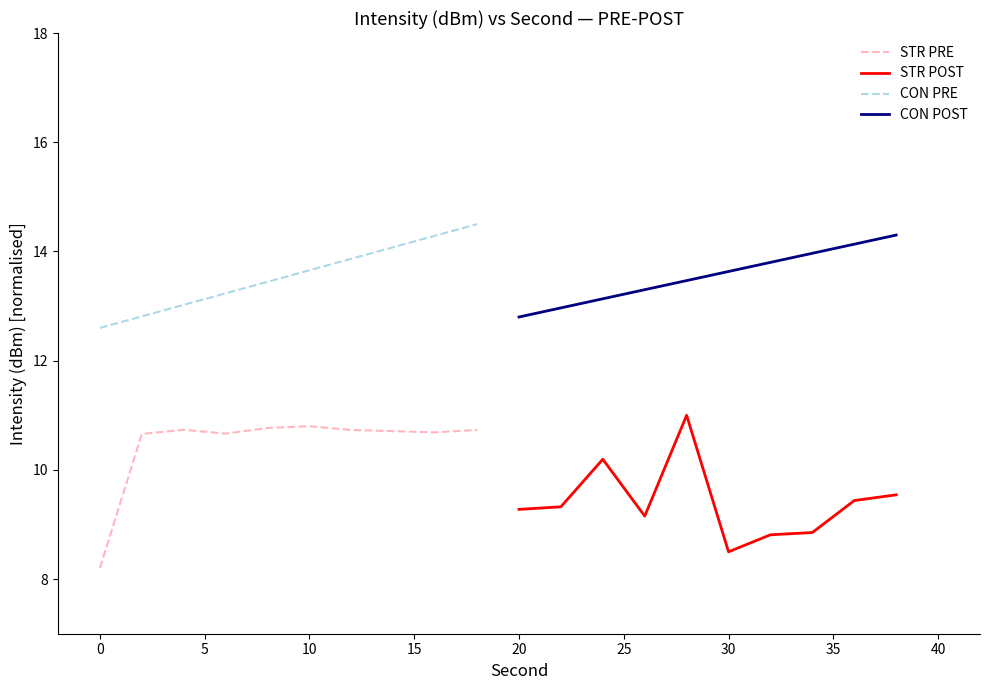

True or false: CON PRE has more than 2 points higher than both neighbors.

False